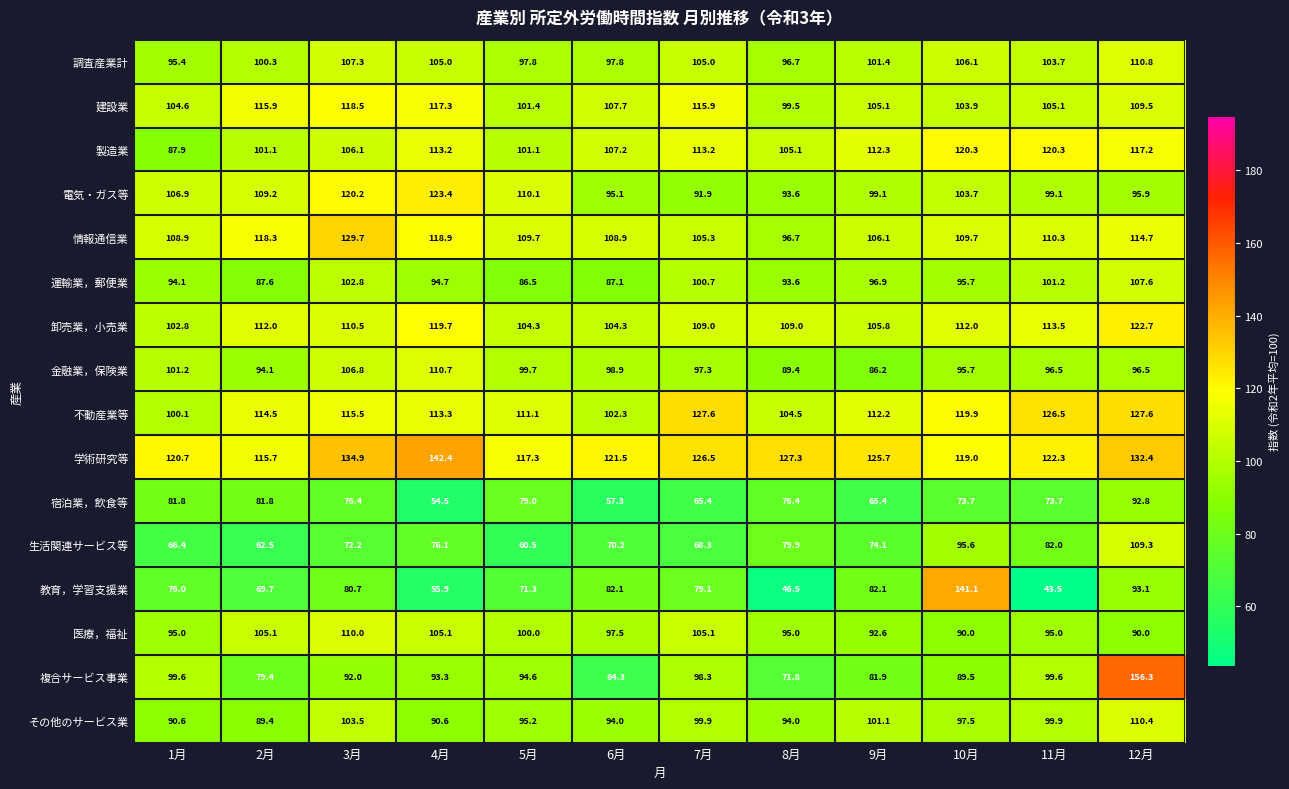

How many values in the 運輸業，郵便業 series are below 95?

6